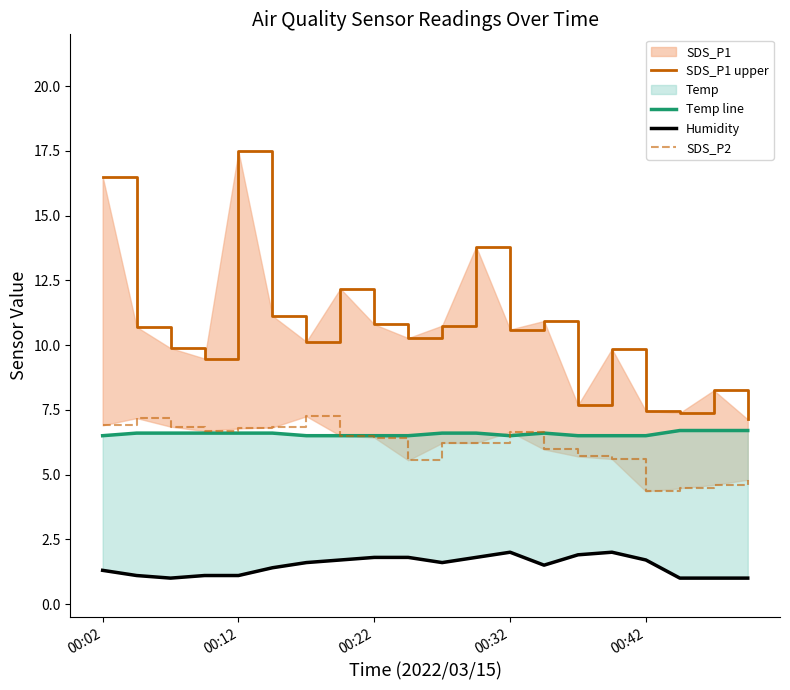

What position from the left is 00:22?

9